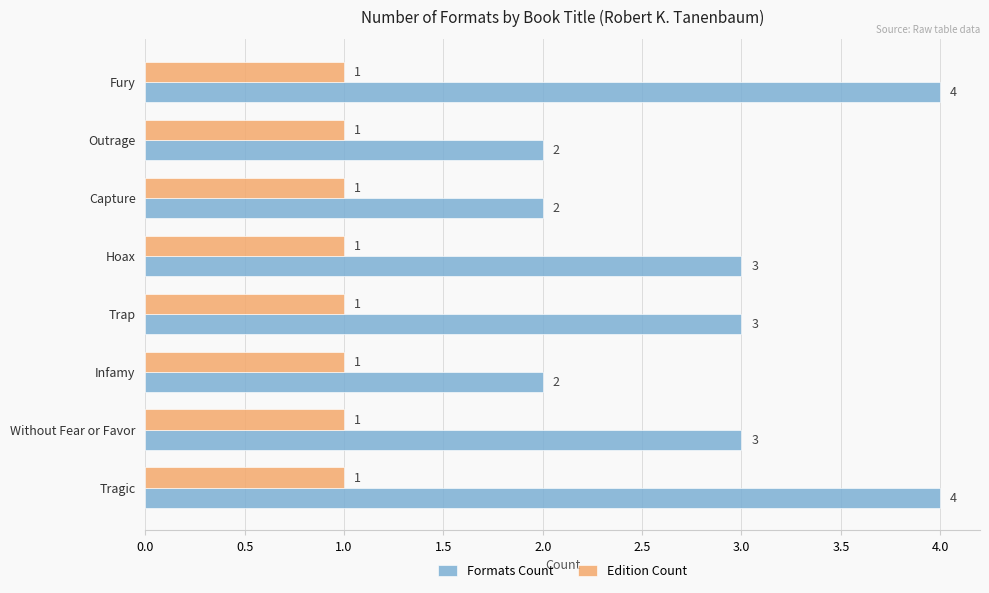

Is the value of Formats Count at Outrage greater than the value of Edition Count at Trap?

Yes